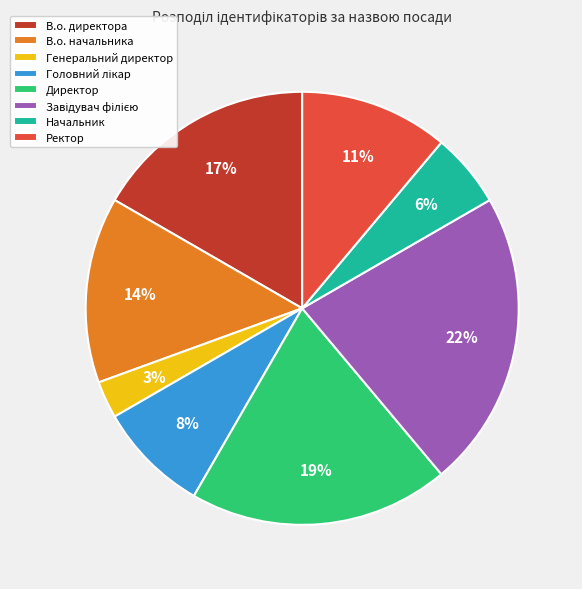

How many slices are in this pie chart?

8